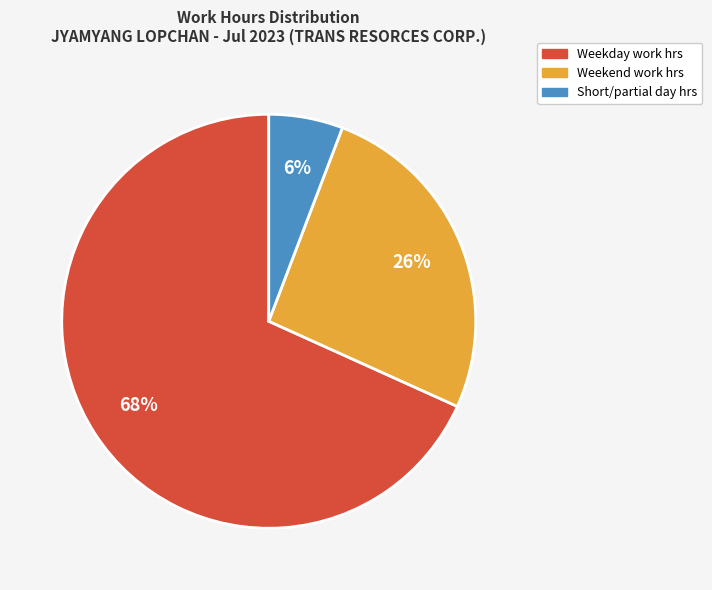

Does any single category account for the majority?

Yes